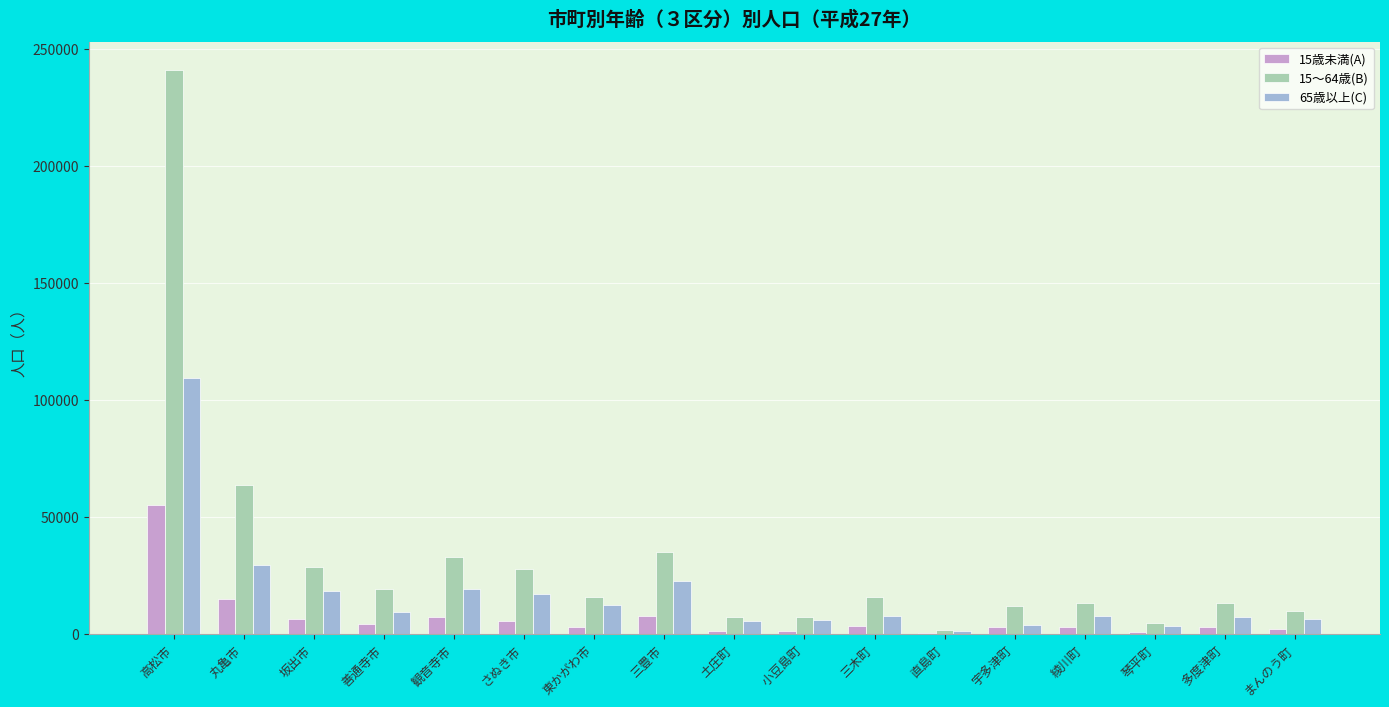

Are the bars horizontal?

No